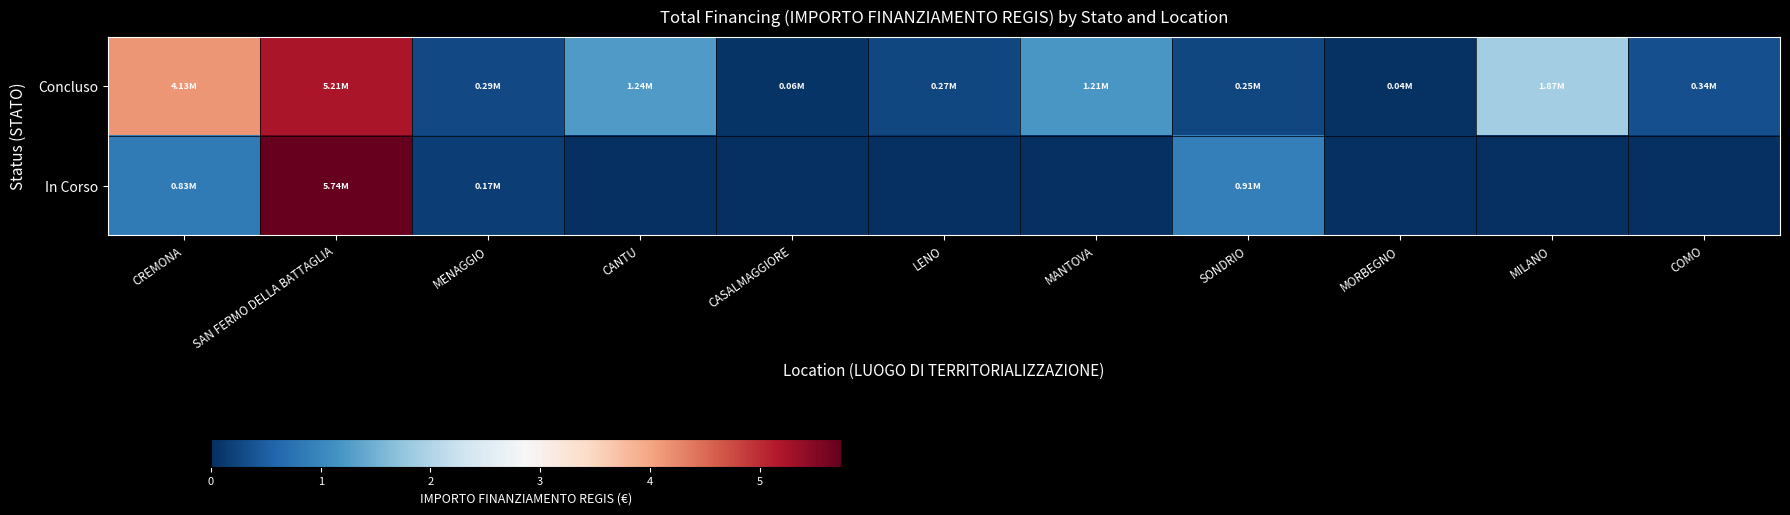

Which has a higher value, LENO or COMO?

COMO